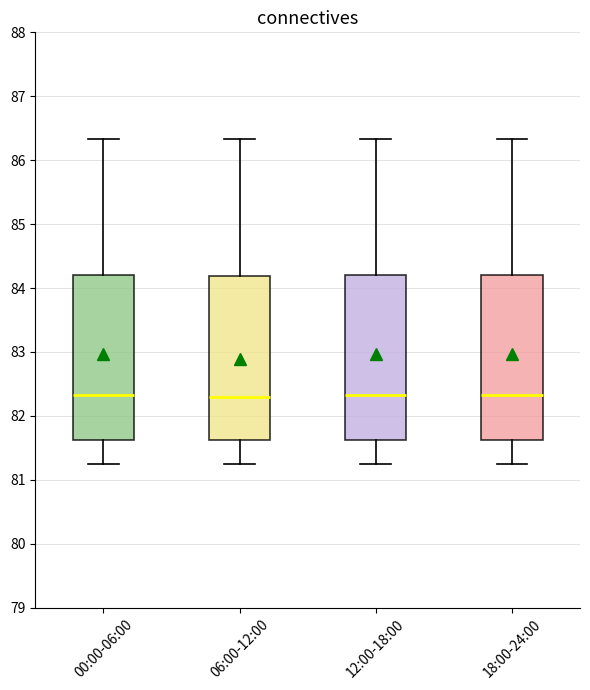

Where does the upper whisker of the box for 18:00-24:00 end on the y-axis? The values are not printed on the chart, so give them approximately, as read against the axis.

86.3